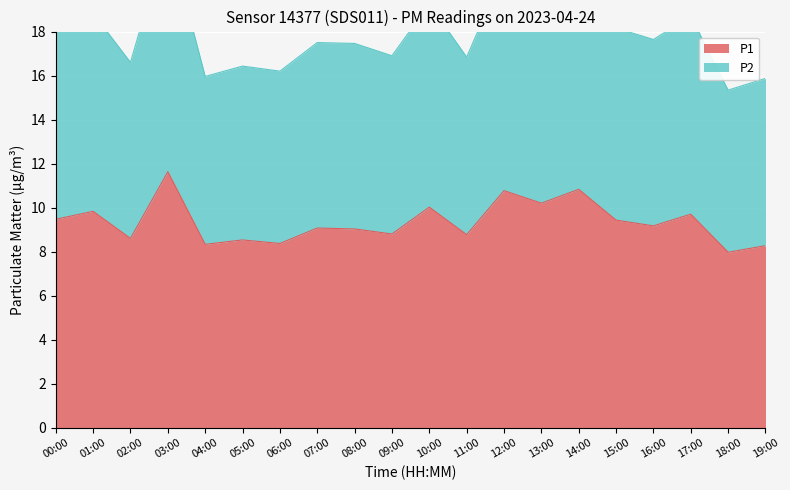

How many interior local valleys does the P2 series have?

8